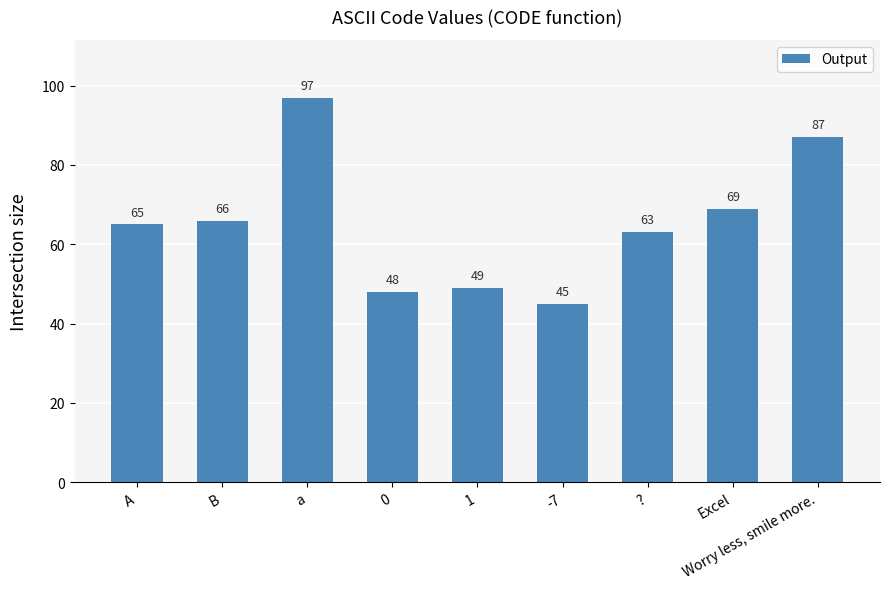

Which category has the lowest value across all series?

-7